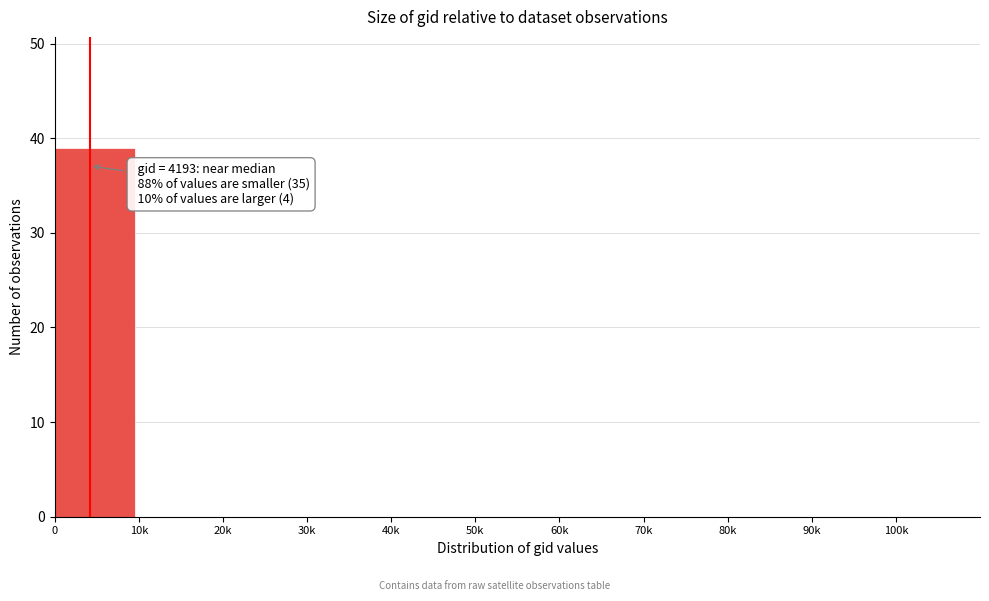

Reading right to left, transcribe all the data shown in this chart.

90k=0	80k=0	70k=0	60k=0	50k=0	40k=0	30k=0	20k=0	10k=0	0=39